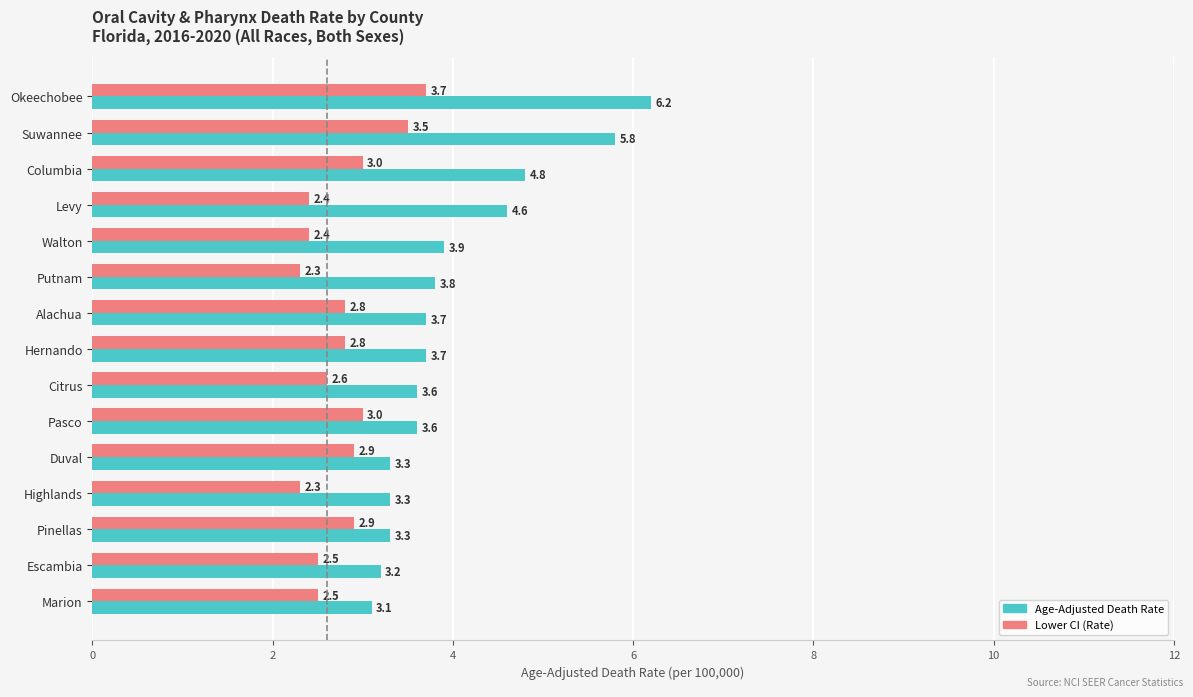

Where is Age-Adjusted Death Rate nearest to the value 4?

Walton